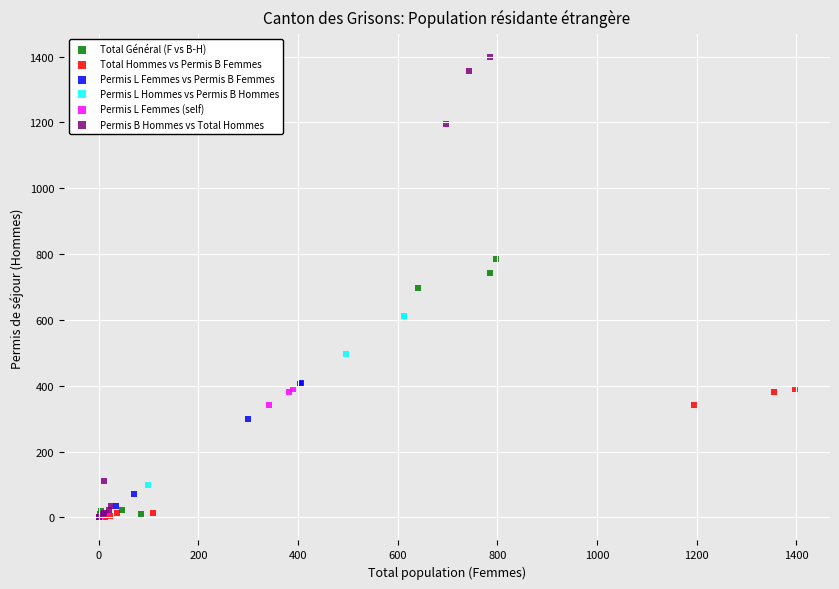

Which series reaches the maximum Y coordinate?

Permis B Hommes vs Total Hommes